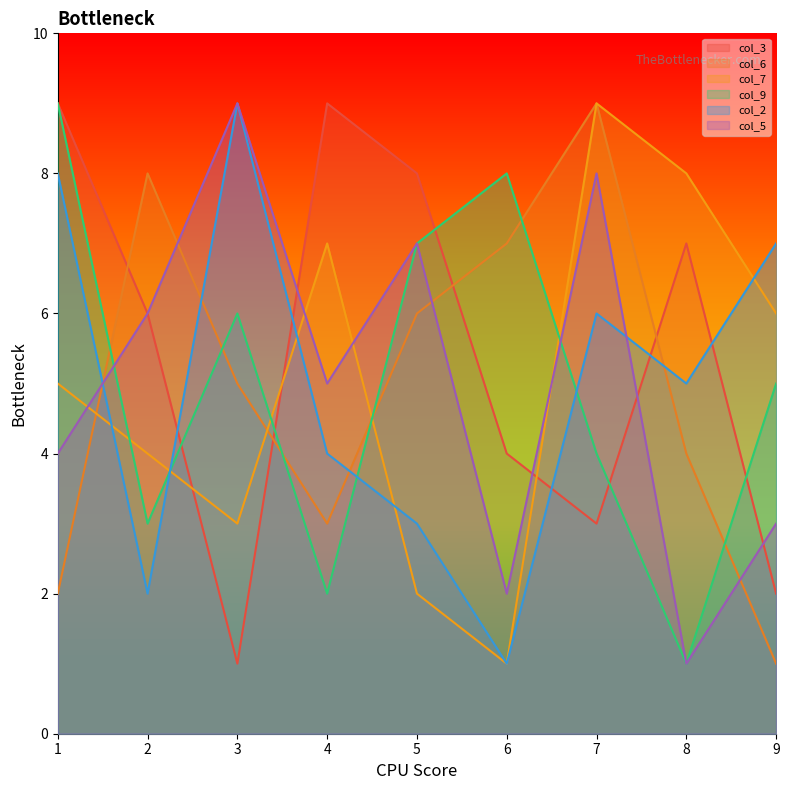

What is the highest value of the col_2 series?

9